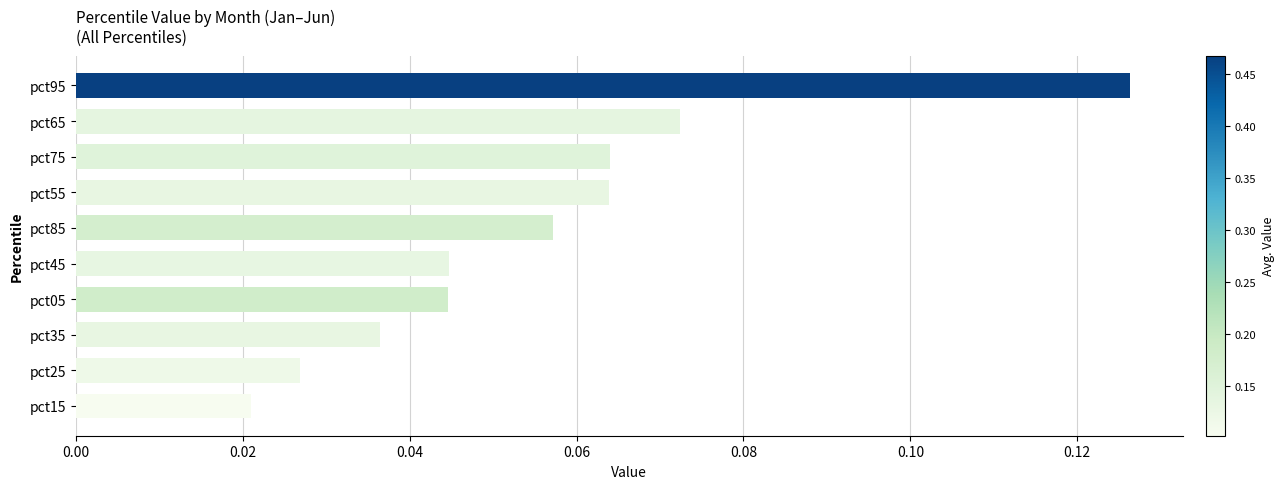

What is the sum of all values?

0.6